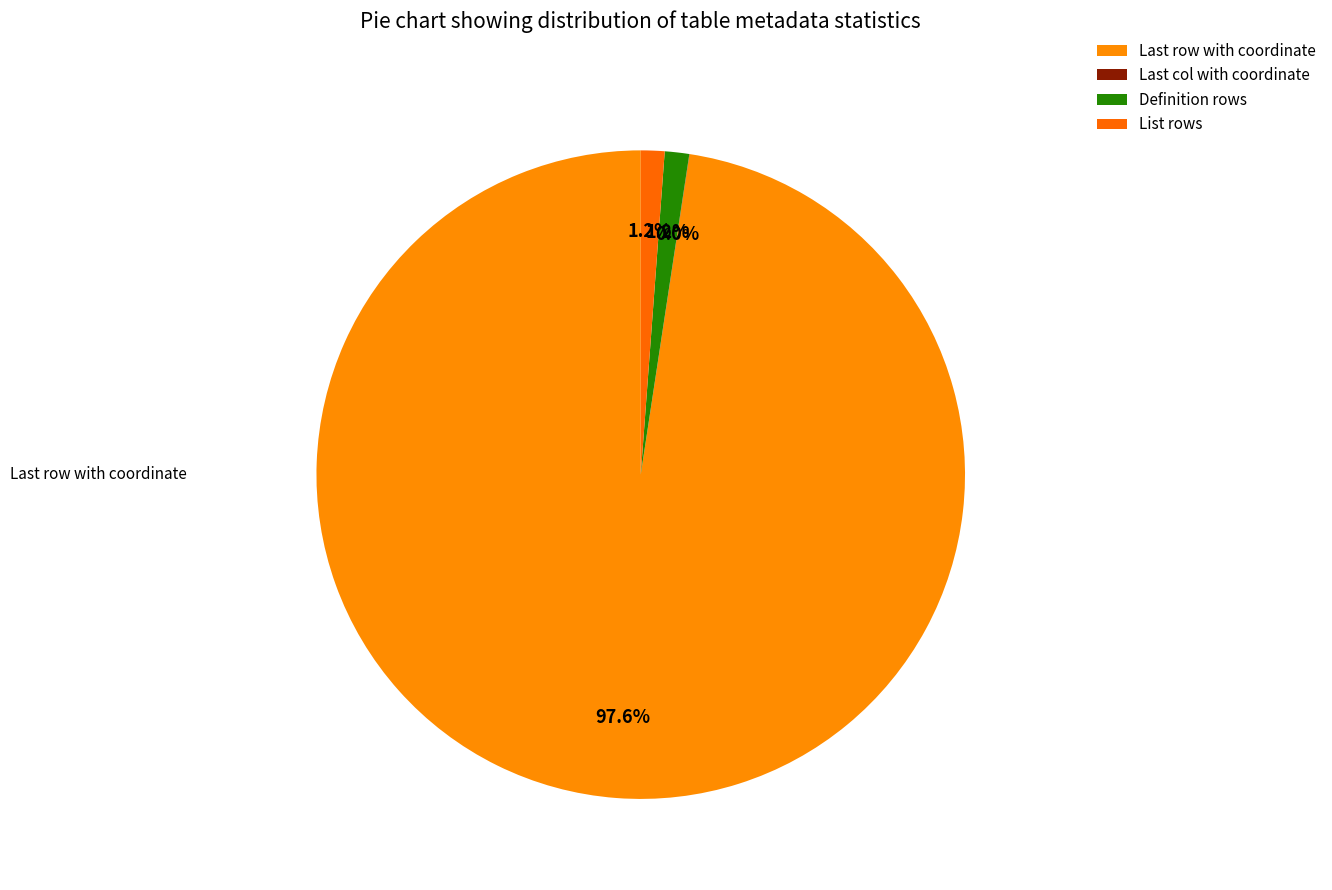

Does any single category account for the majority?

Yes